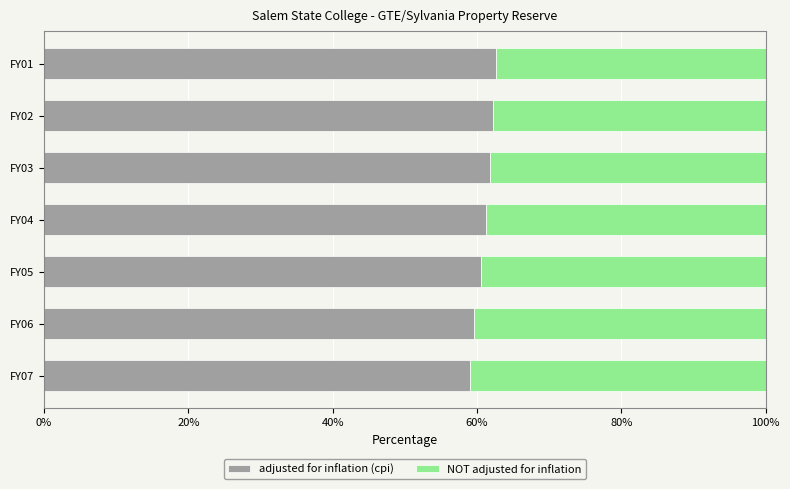

What is the total value across all series at FY06?

100.0